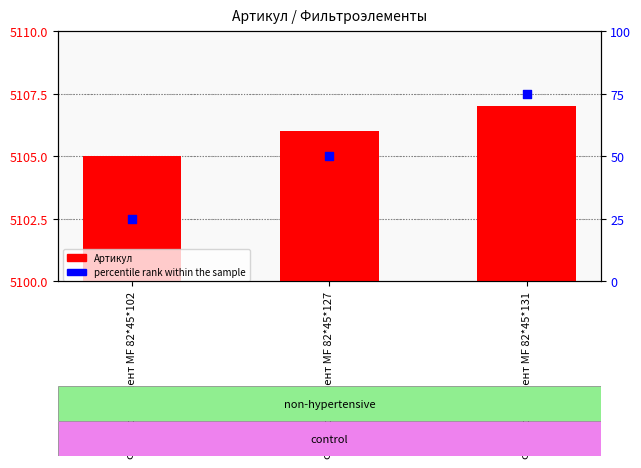

Which series reaches the maximum Y coordinate?

Артикул